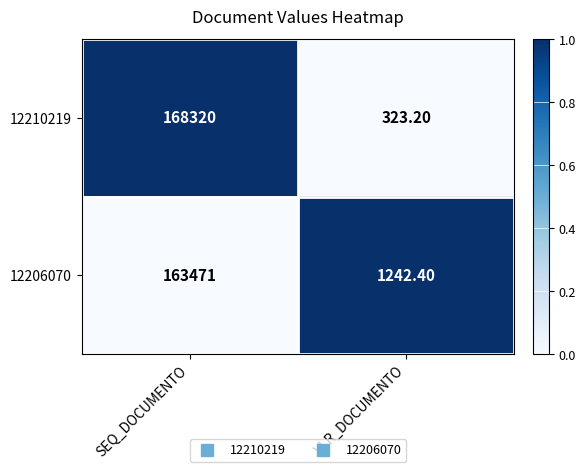

Which series changed the most between SEQ_DOCUMENTO and VLR_DOCUMENTO?

12210219